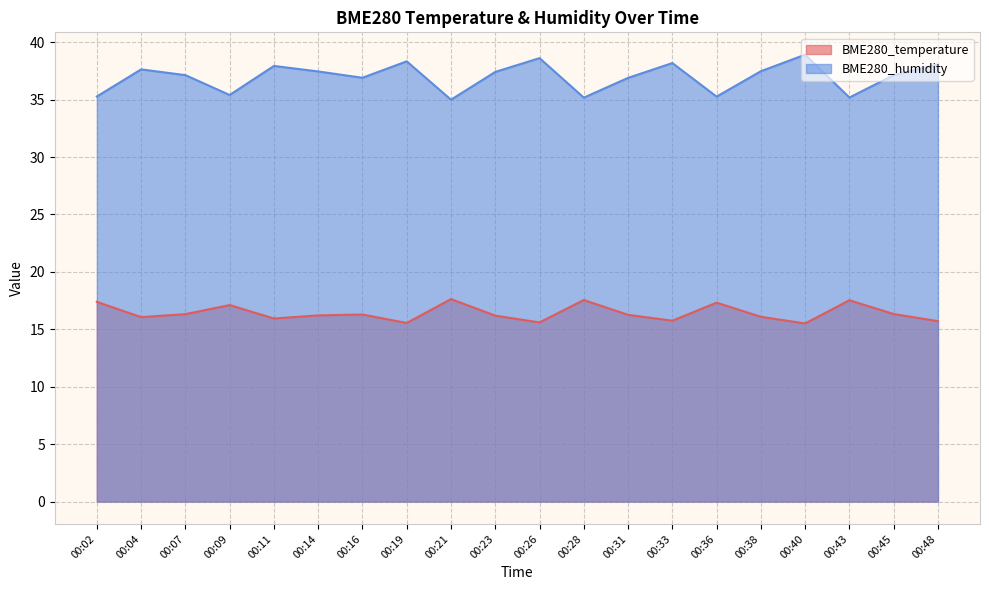

Reading left to right, transcribe all the data shown in this chart.

BME280_temperature: 17.4	16.1	16.3	17.1	15.9	16.2	16.3	15.6	17.6	16.2	15.6	17.6	16.3	15.8	17.3	16.1	15.5	17.5	16.3	15.7
BME280_humidity: 35.3	37.6	37.1	35.4	37.9	37.5	36.9	38.3	35.0	37.4	38.6	35.2	36.9	38.2	35.3	37.5	38.9	35.2	37.1	38.1